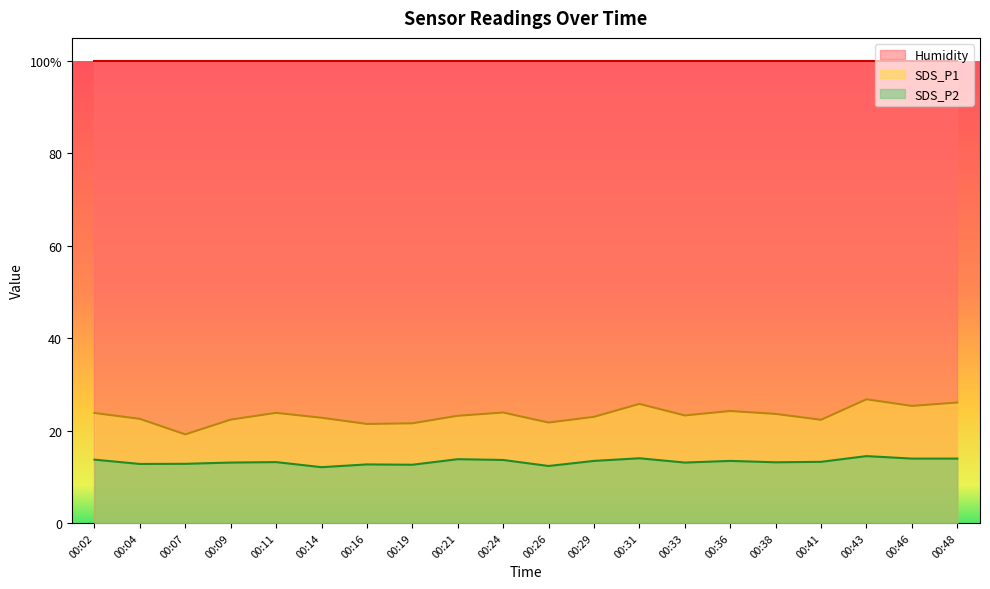

Rank the series at 00:33 from highest to lowest value.

Humidity, SDS_P1, SDS_P2